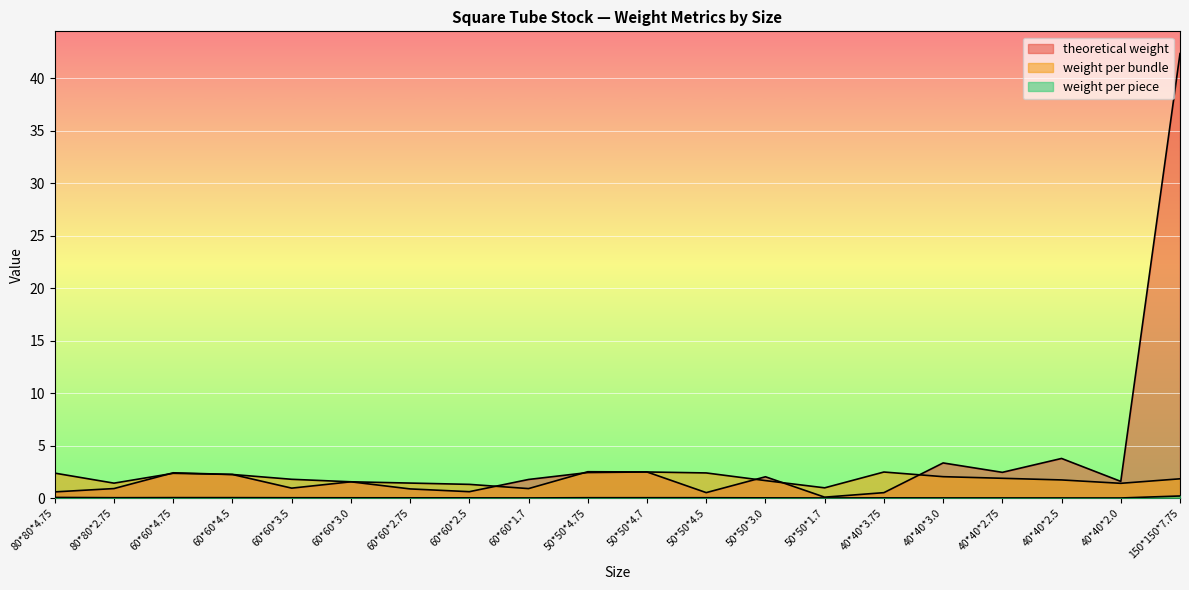

What position from the left is 50*50*4.5?

12